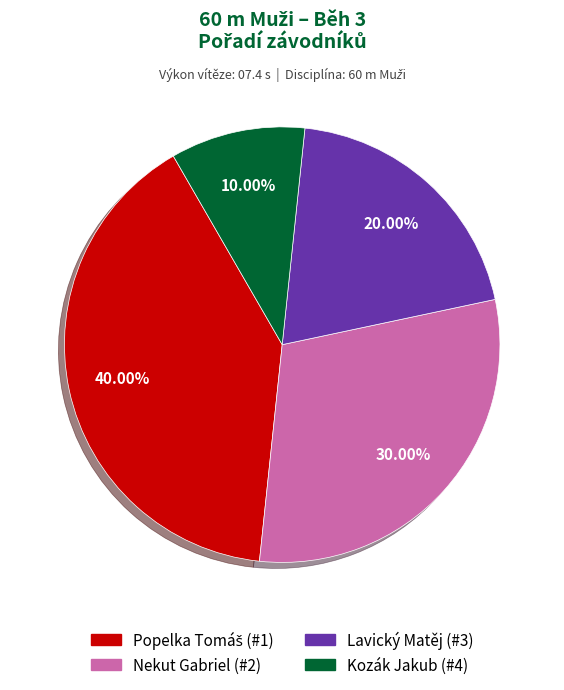

Is Nekut Gabriel the majority of the pie?

No